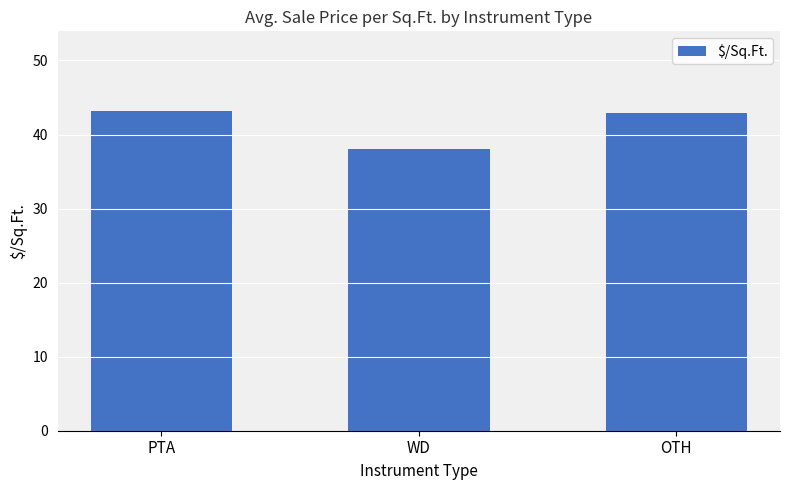

Is it true that the value at PTA is 70.3?

False